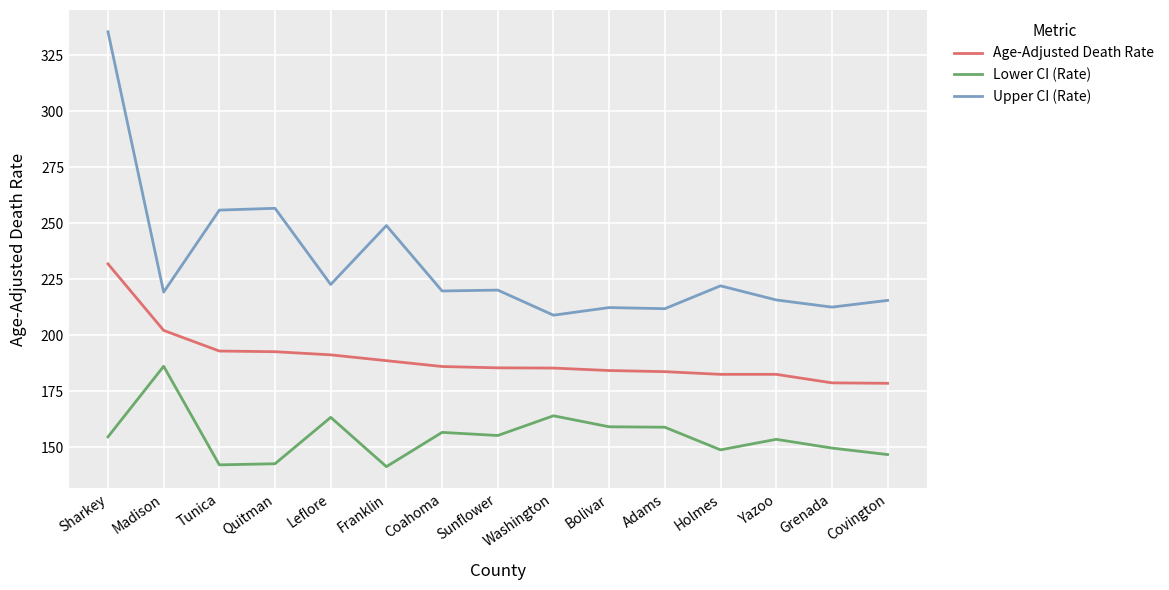

What is the smallest value displayed?

141.3